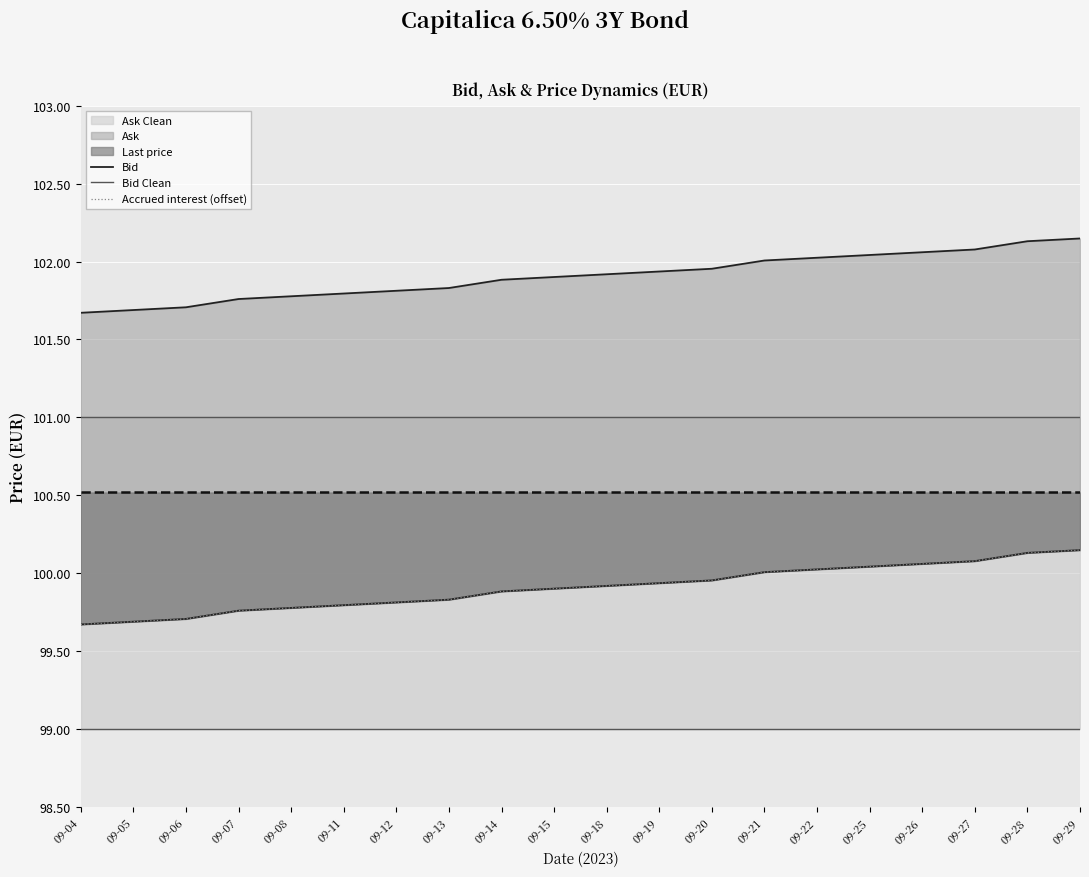

The Last price series shows 159.6 at 09-05. True or false?

False